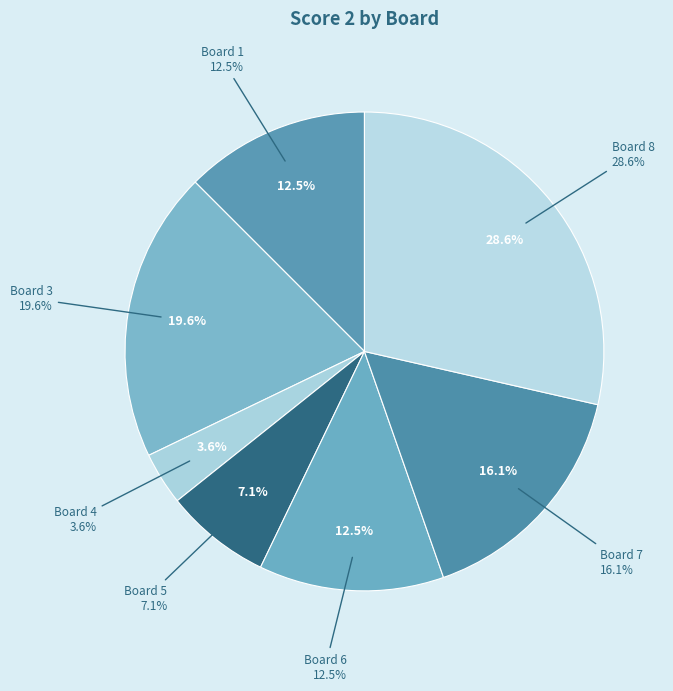

To the nearest percent, what portion does Board 8 represent?

29%